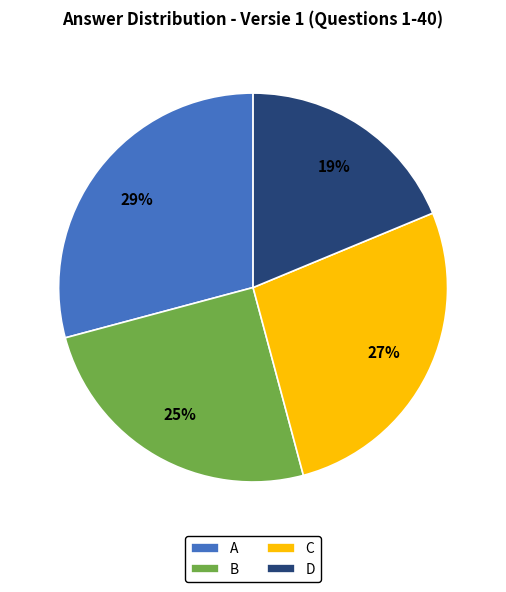

Combined, do B and D account for over 50%?

No